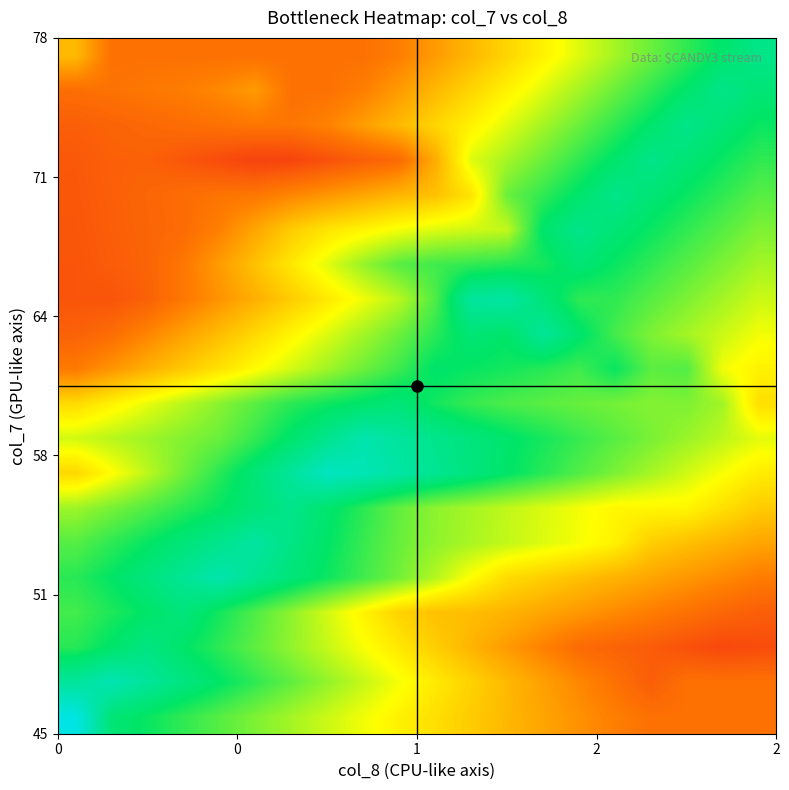

What is the minimum value shown in the chart?

0.1